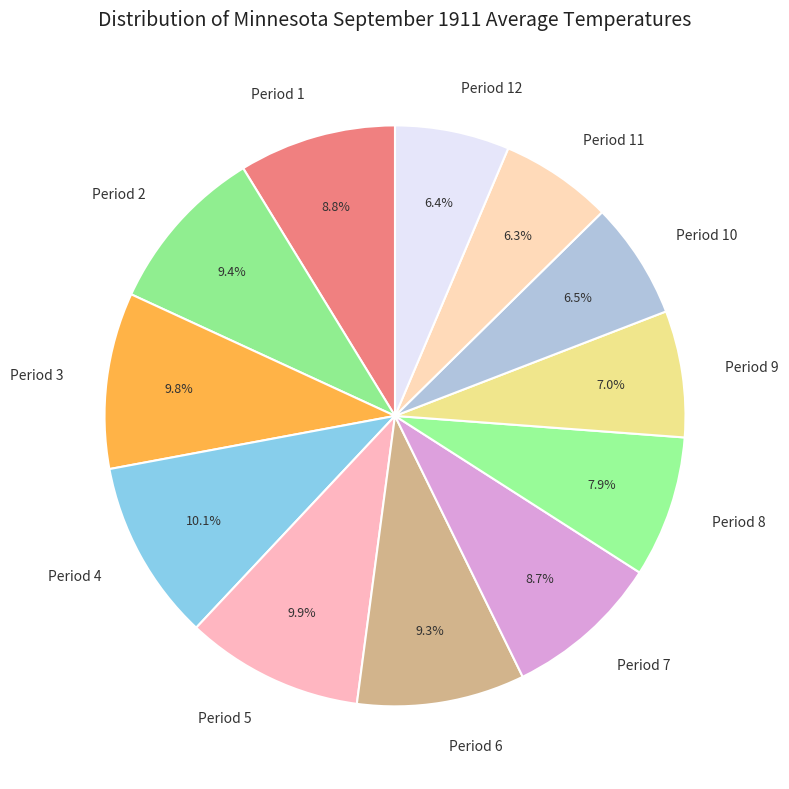

Approximately how many times larger is the value at Period 10 compared to Period 11?

1.0